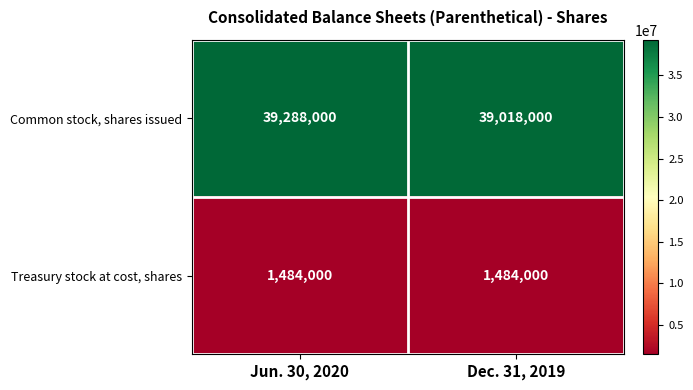

Reading left to right, what are all the values shown in this chart?

Common stock, shares issued: Jun. 30, 2020=39288000	Dec. 31, 2019=39018000
Treasury stock at cost, shares: Jun. 30, 2020=1484000	Dec. 31, 2019=1484000